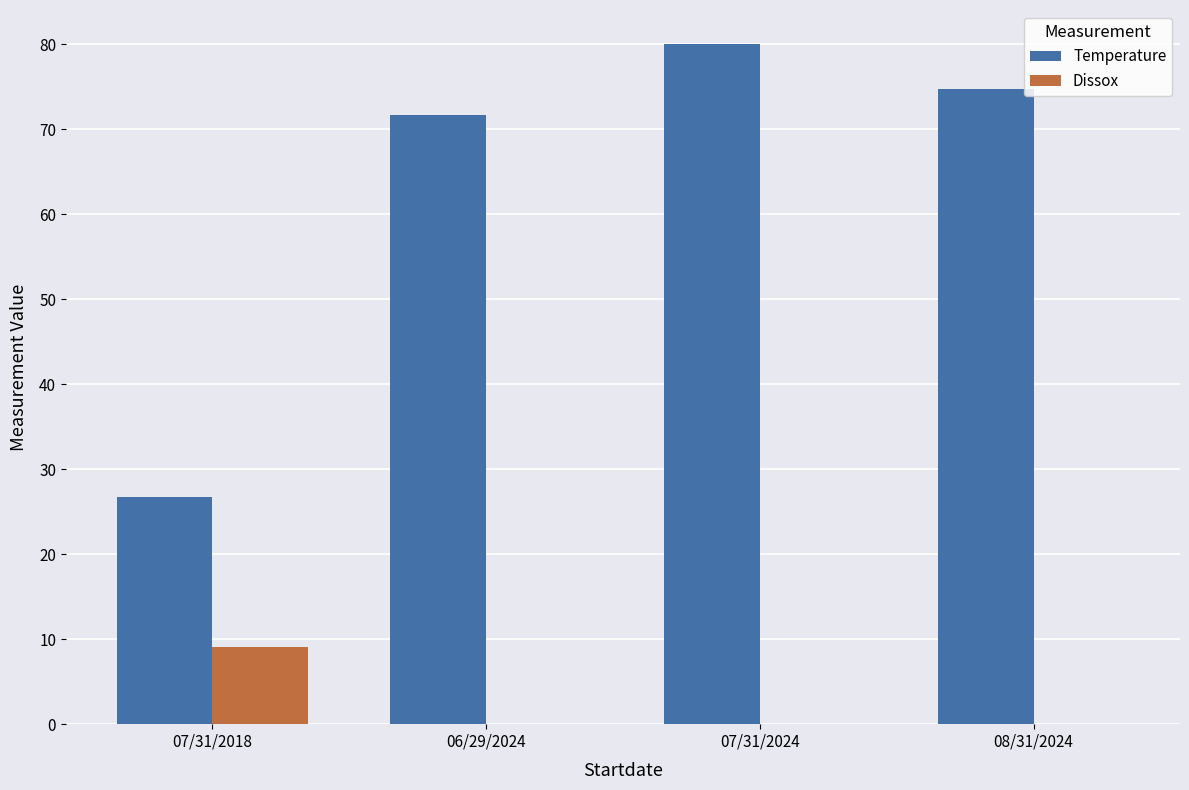

Which series changed the most between 06/29/2024 and 07/31/2024?

Temperature